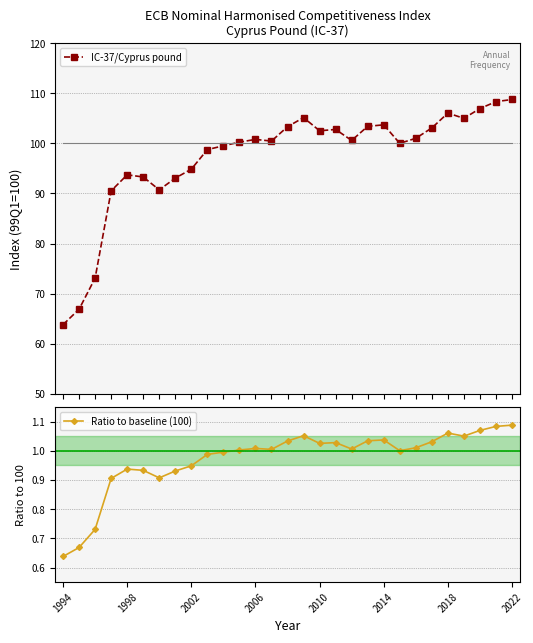

What is the value of the IC-37/Cyprus pound point at the 26th from the left?

105.0